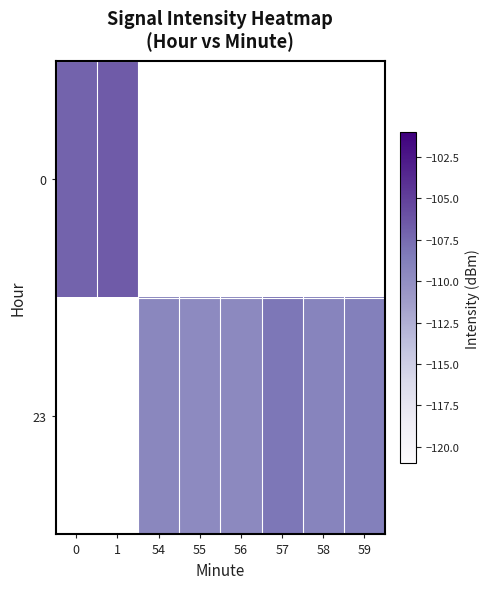

What is the greatest value displayed?

-106.6